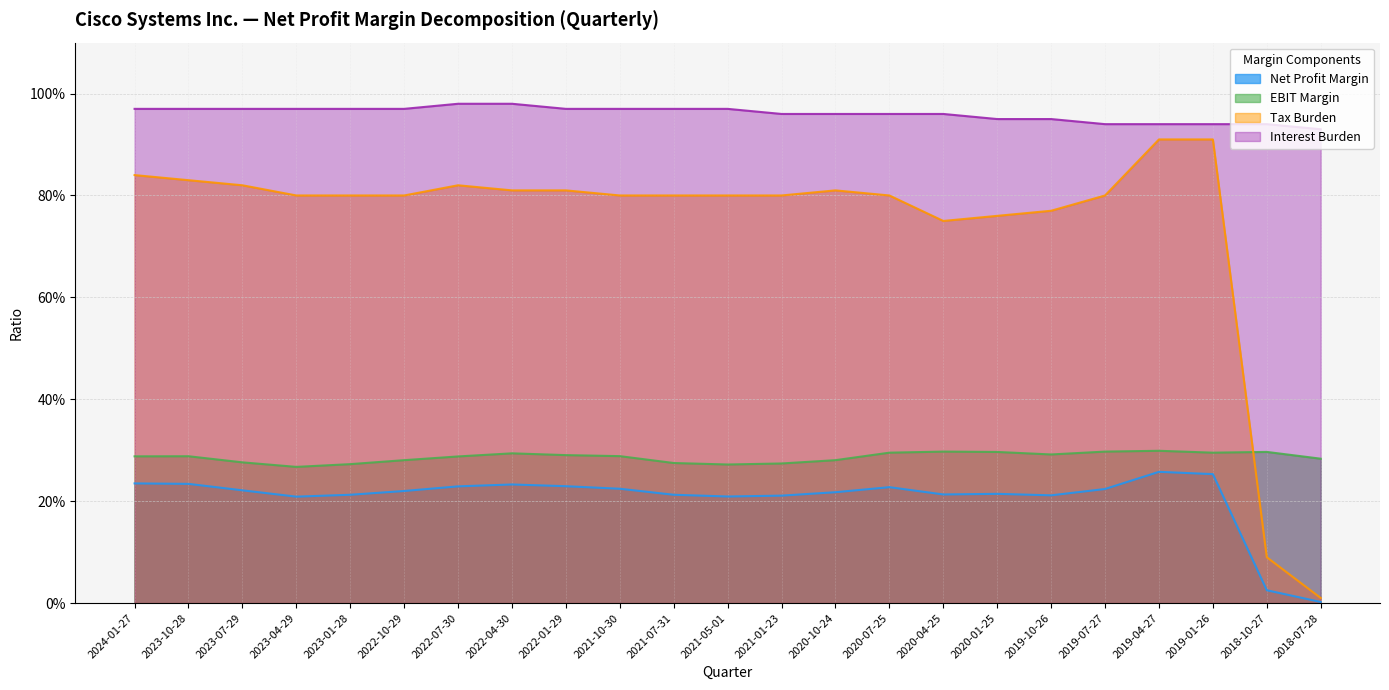

What are all the series names shown in the legend?

Net Profit Margin, EBIT Margin, Tax Burden, Interest Burden